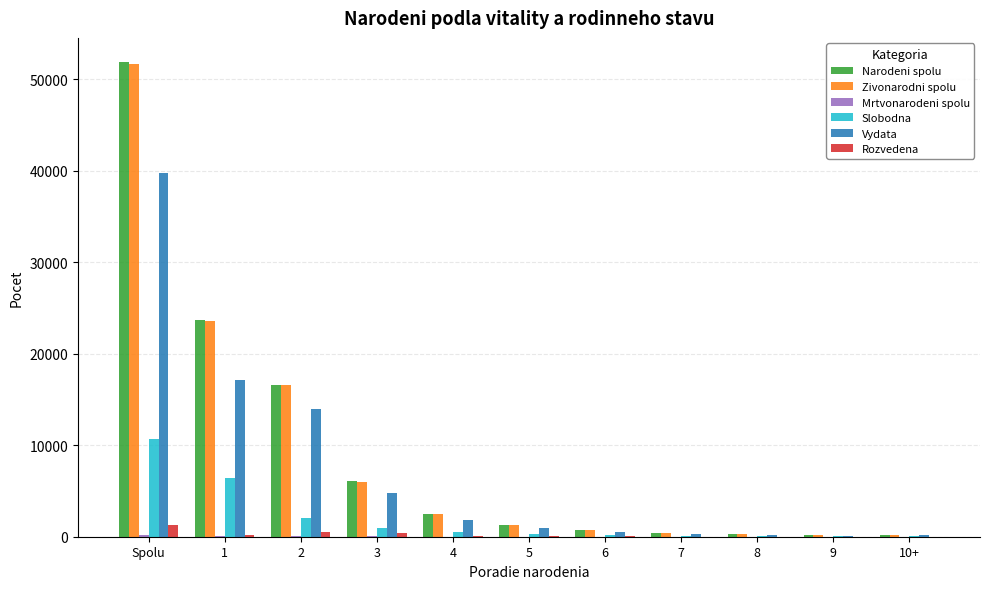

Are the bars grouped side by side (vs. stacked)?

Yes